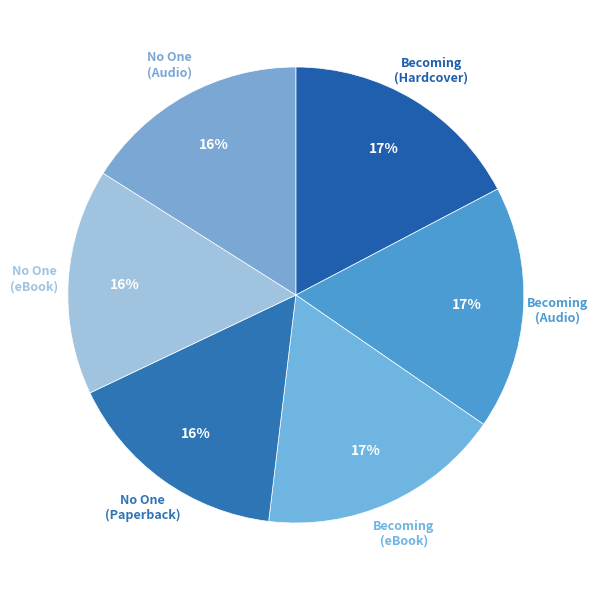

Count the number of slices in the pie.

6